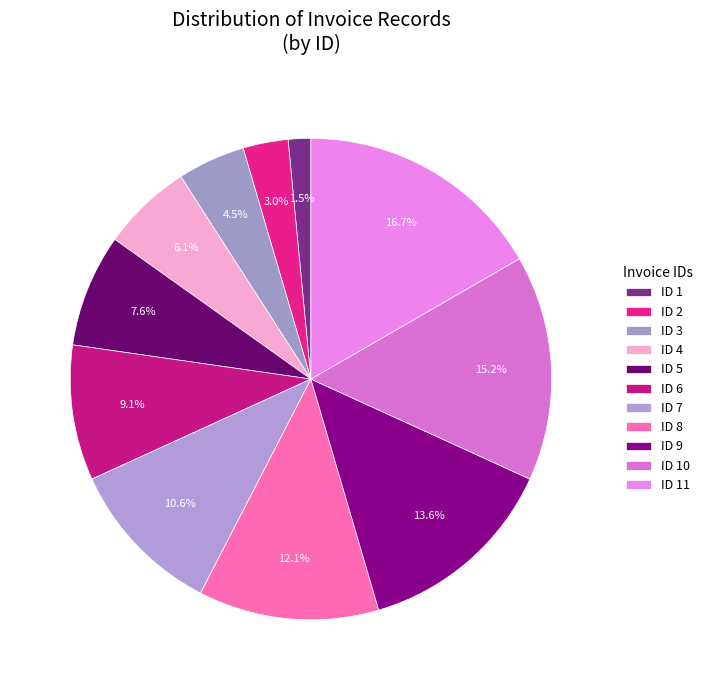

To the nearest percent, what is the combined percentage of ID 10 and ID 6?

24%